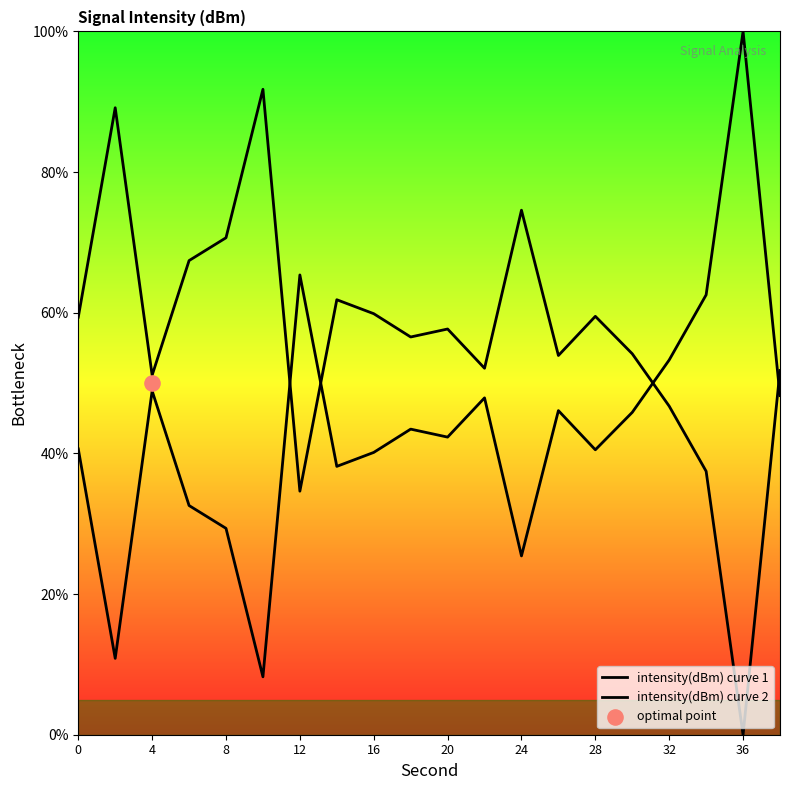

What is the total value across all series at 36?

100.0